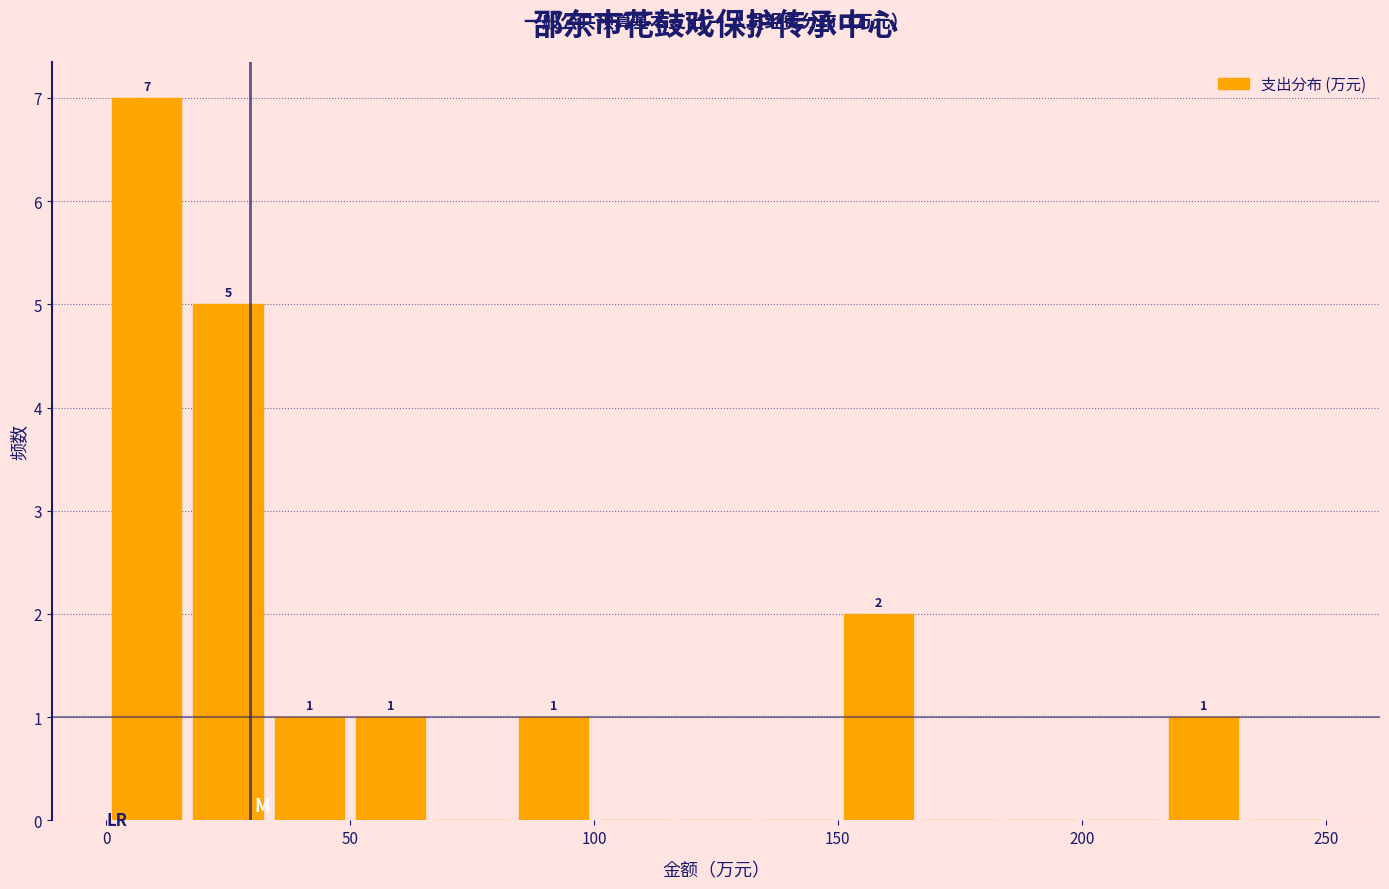

Around what value on the x-axis is the tallest bar? Give the approximate position of its centre, as read against the axis.

10